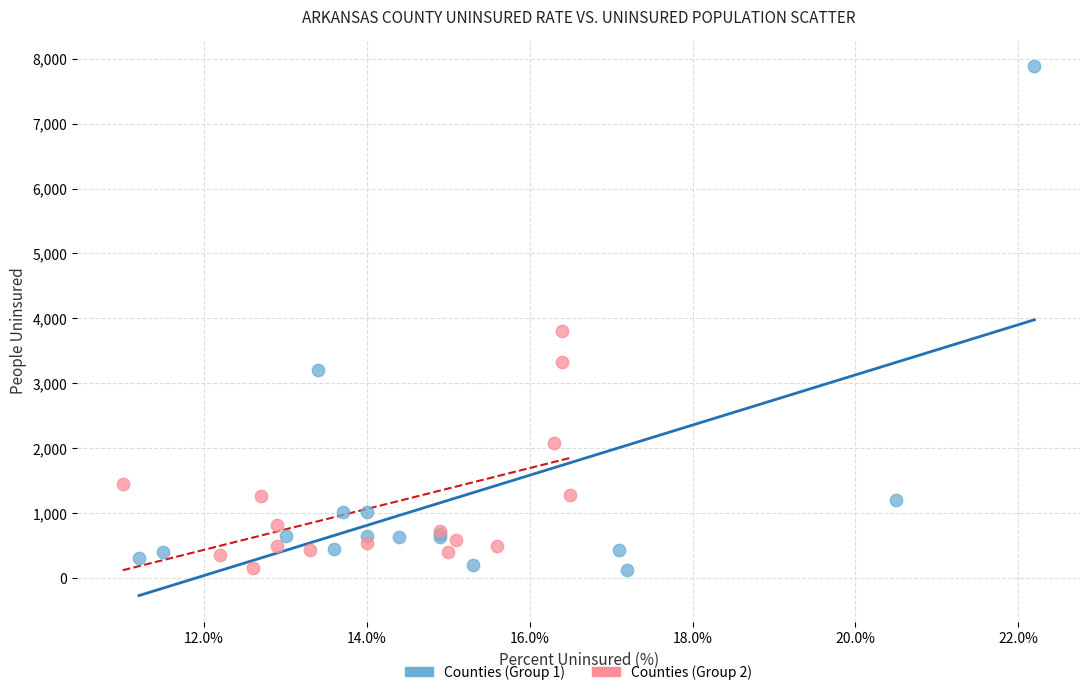

Which series has the largest Y range (max minus min)?

Counties (Group 1)